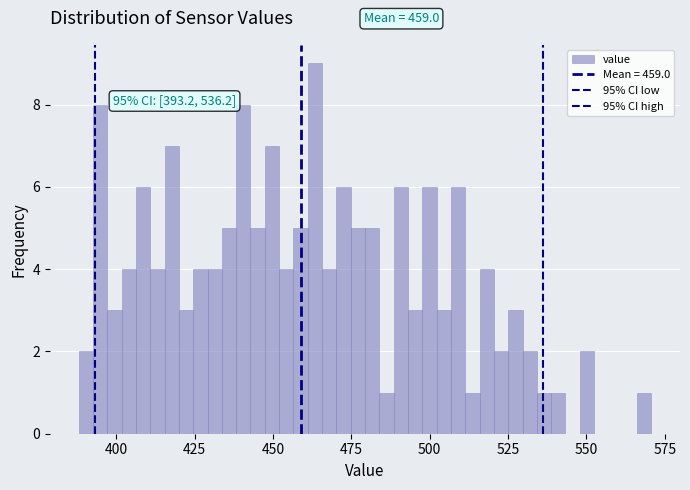

Read against the x-axis, roughly where is the centre of the tallest bar?

465